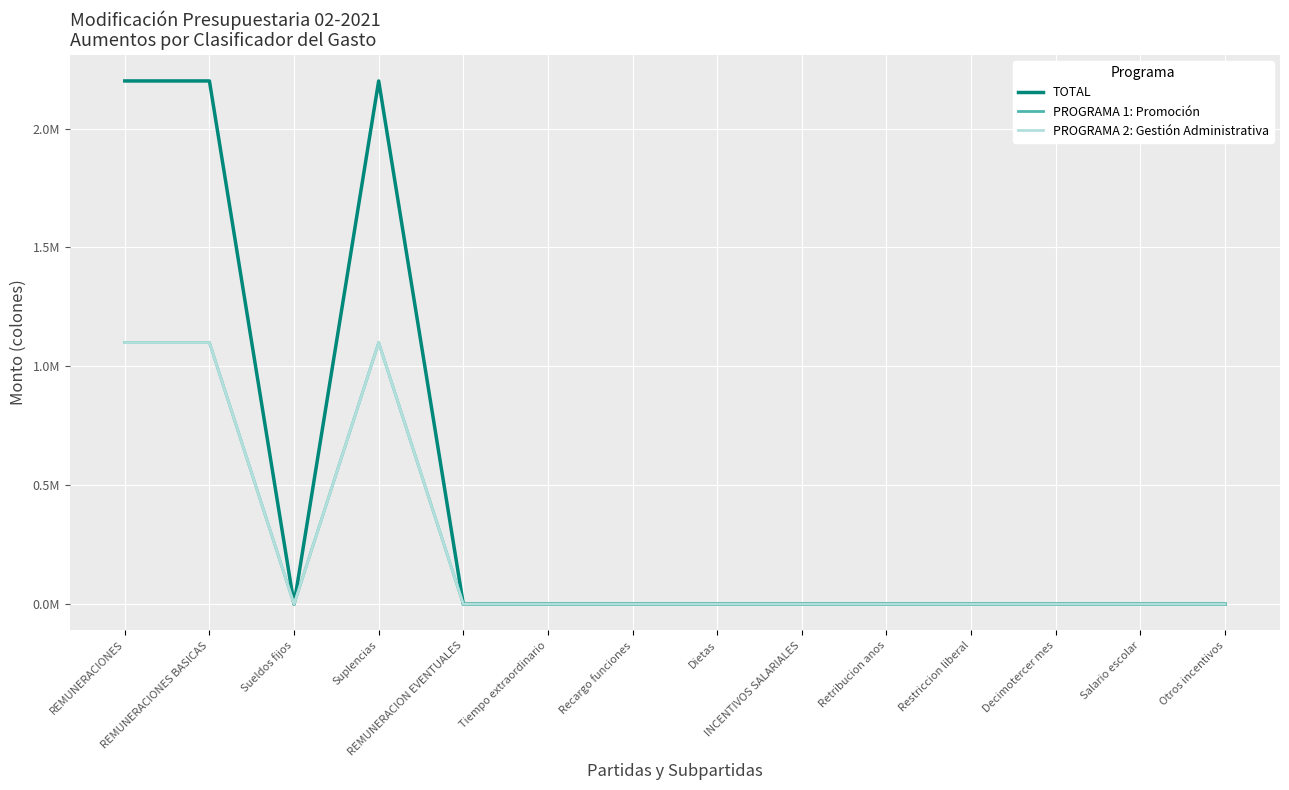

Is this an area chart (filled region under the line)?

No